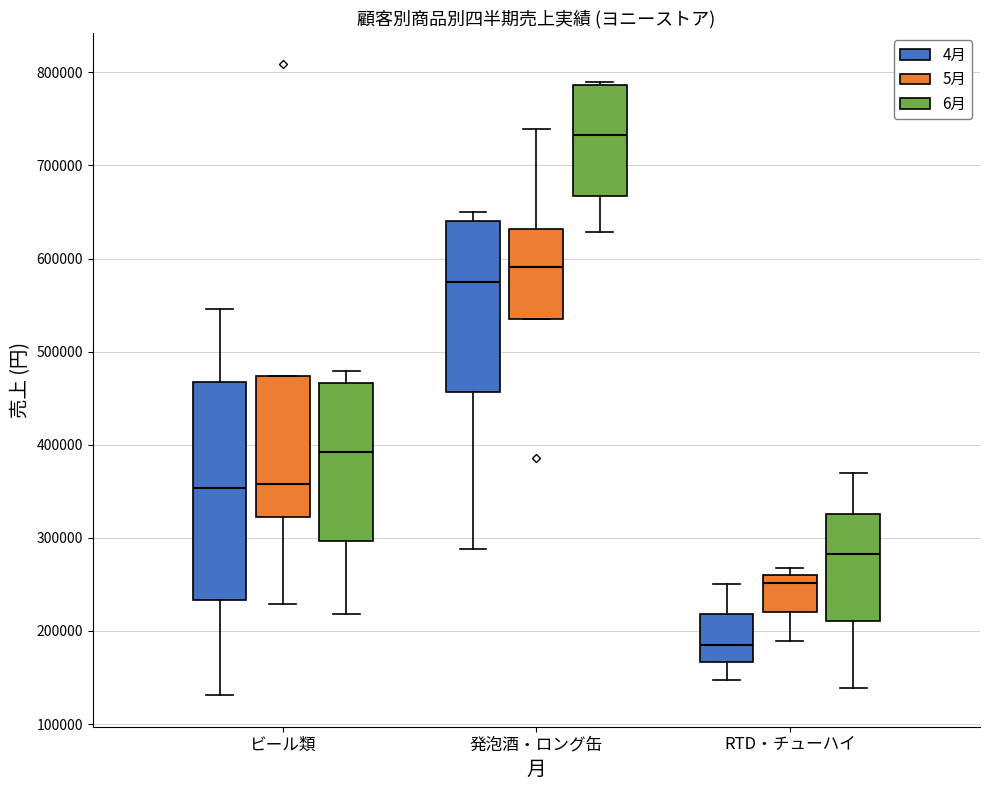

Where does the lower whisker of the box for ビール類 (4月) end on the y-axis? The values are not printed on the chart, so give them approximately, as read against the axis.

130000